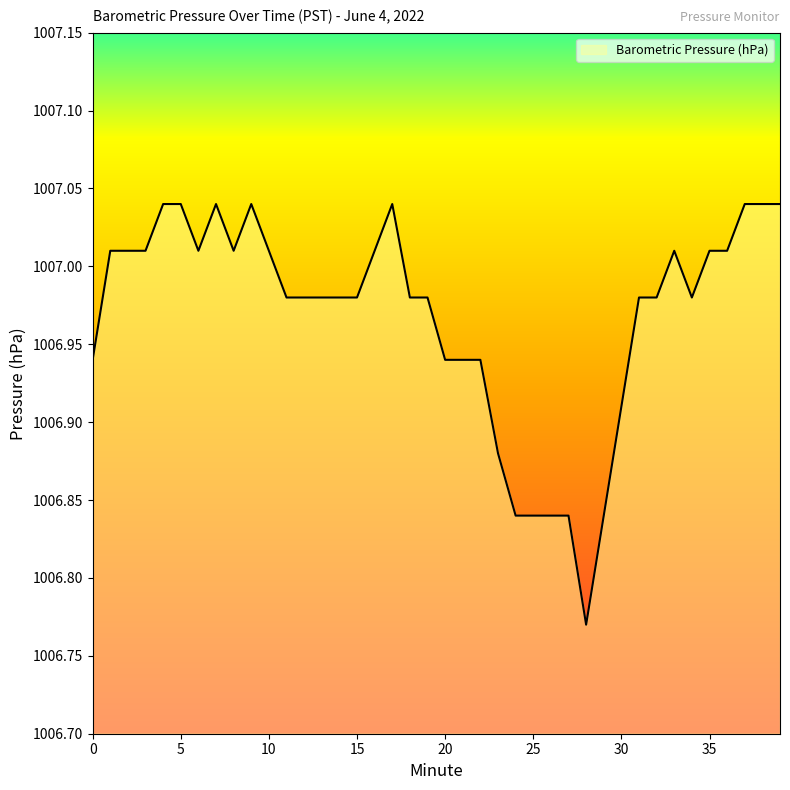

Which category has the highest value across all series?

4